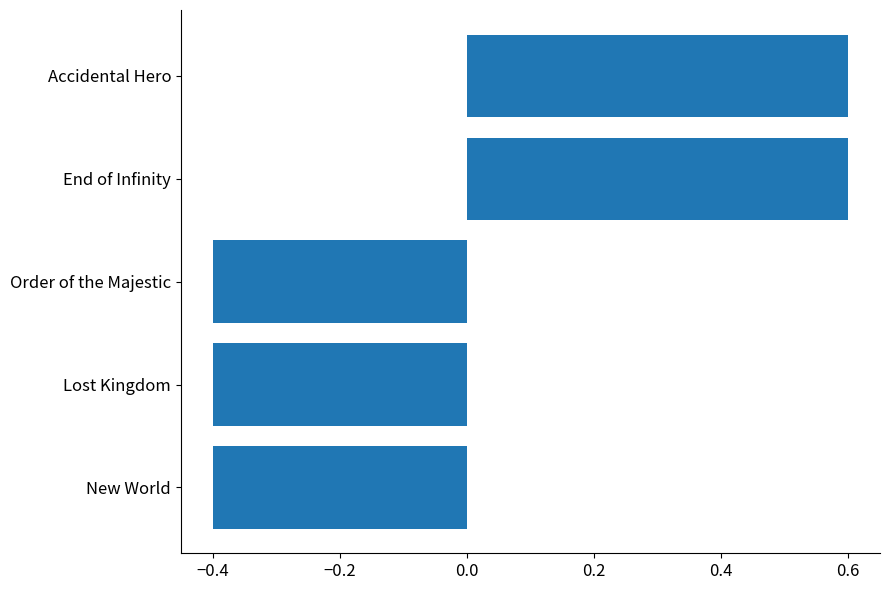

What is the change in value from Lost Kingdom to Accidental Hero?

+1.0